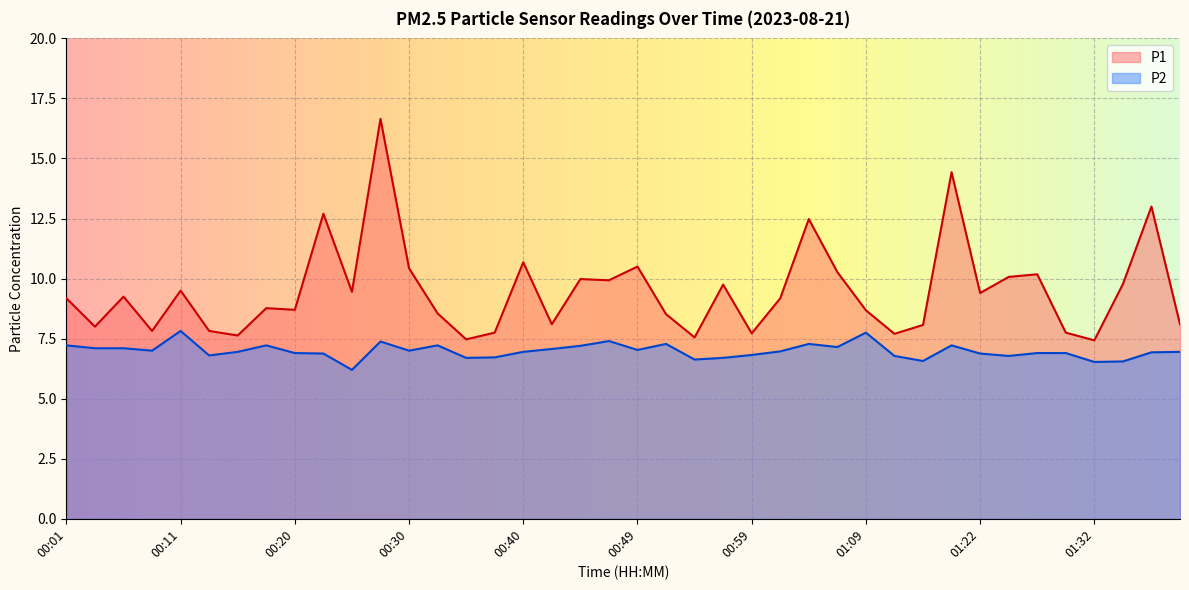

At how many categories does at least one series exceed 10?

11